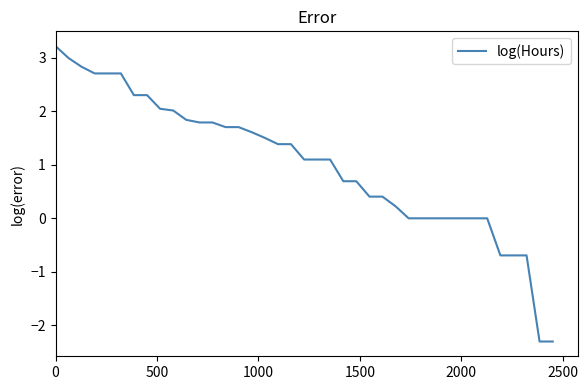

What is the difference between the maximum and minimum values?

5.5